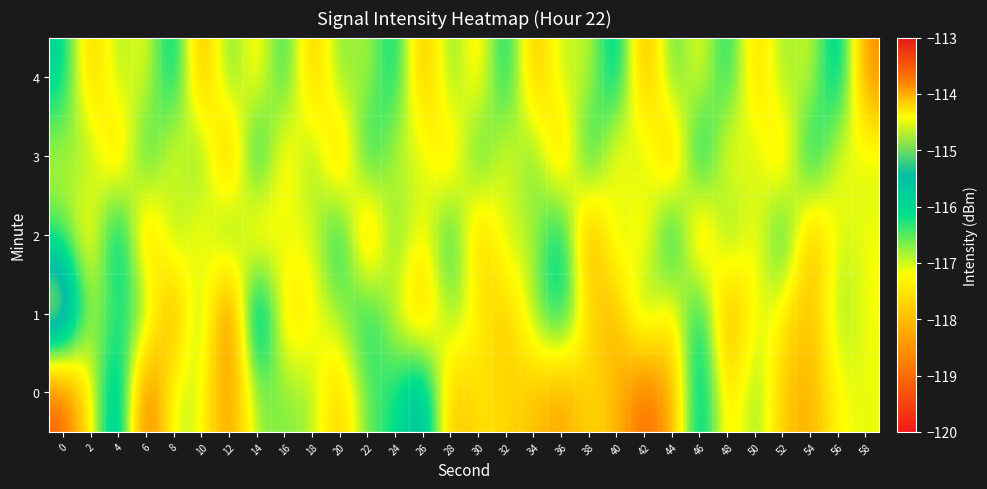

How many data points does each series have?

30